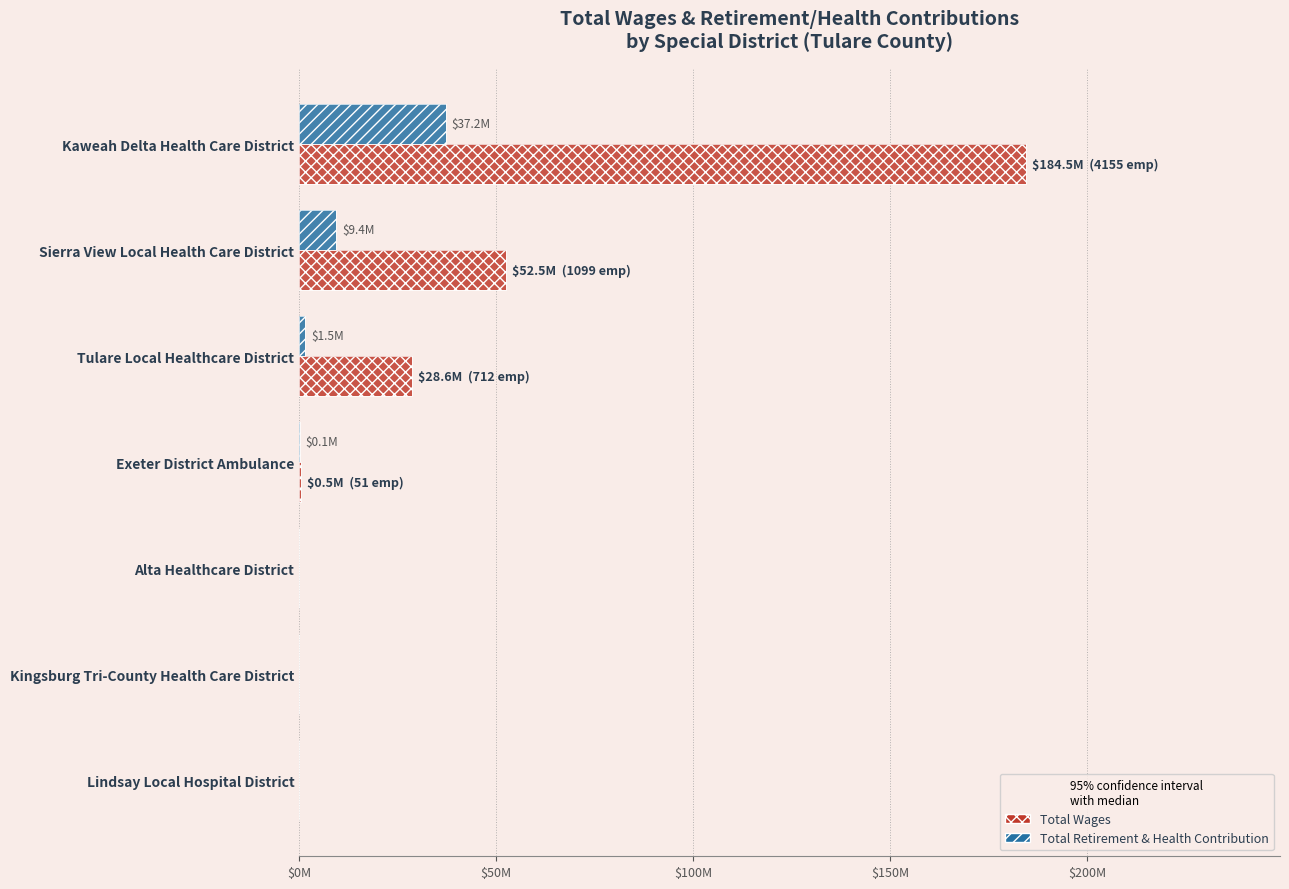

At Exeter District Ambulance, list the series in order from largest to smallest.

Total Wages, Total Retirement & Health Contribution